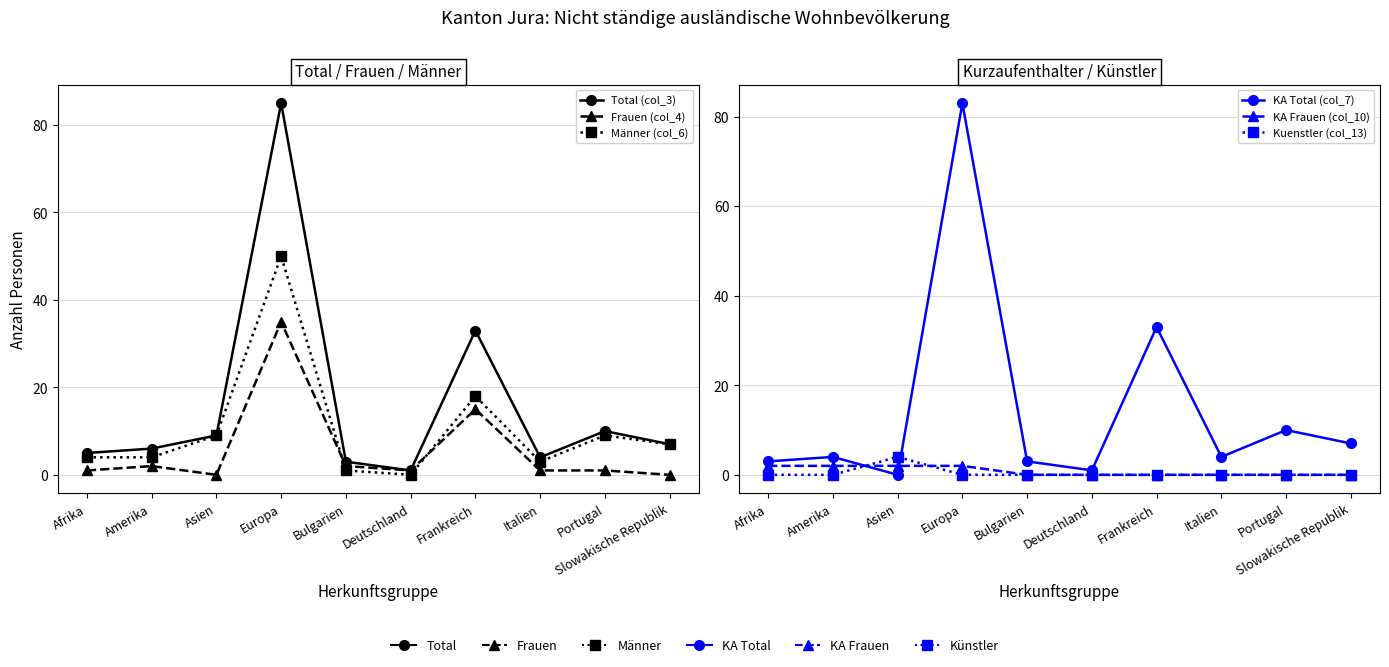

In Frauen (col_4), how many points are lower than both neighbors (excluding endpoints)?

2